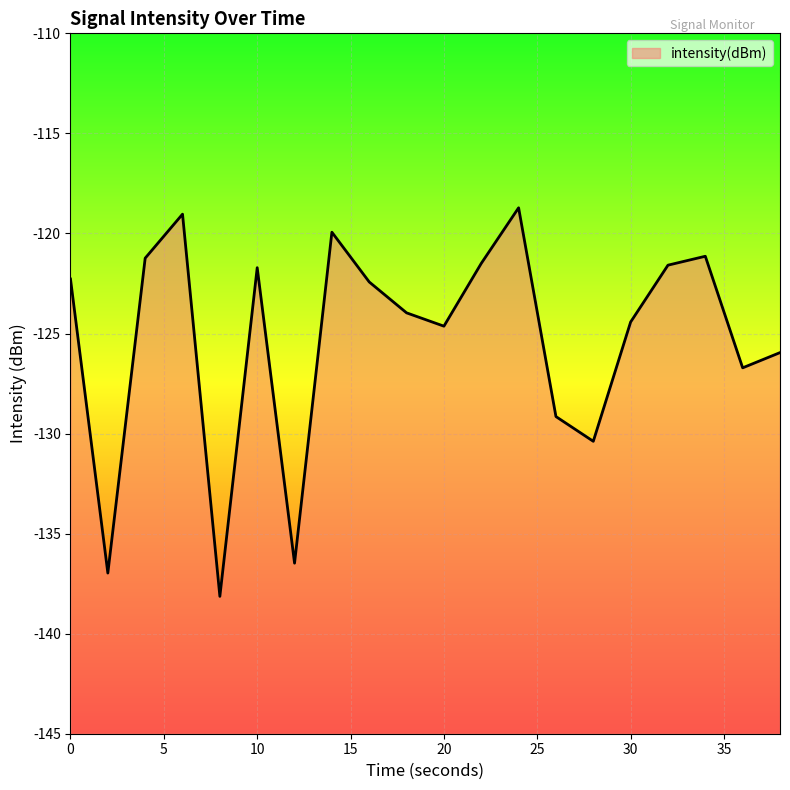

True or false: the data shows -122.3 at 0.

True